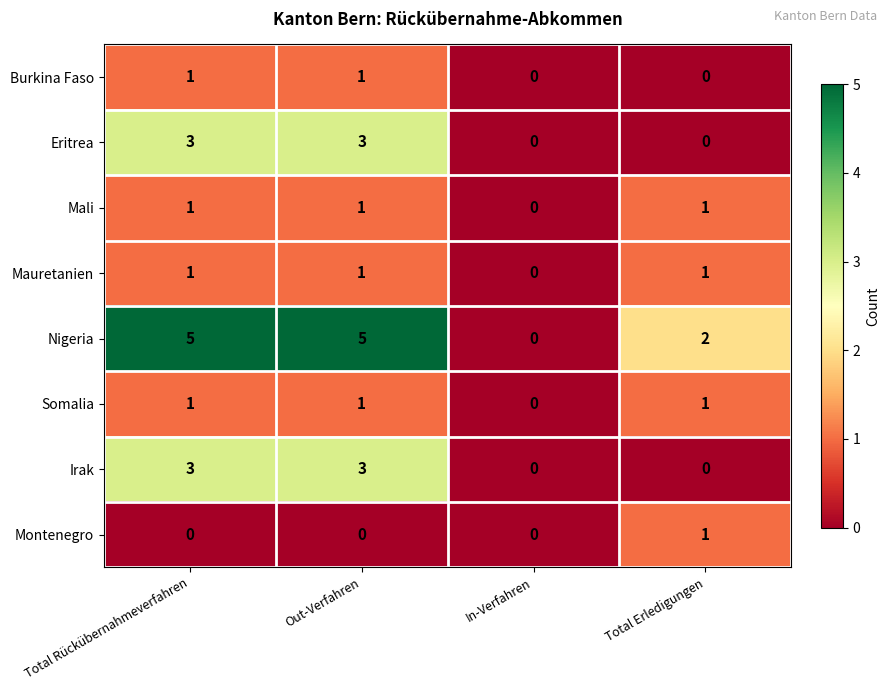

Count the number of data series in this chart.

8